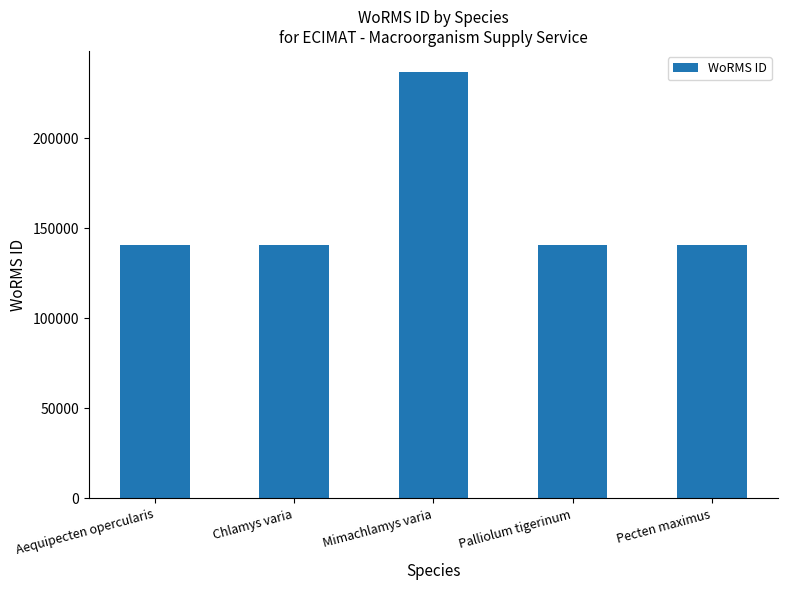

Between Aequipecten opercularis and Mimachlamys varia, which is larger?

Mimachlamys varia